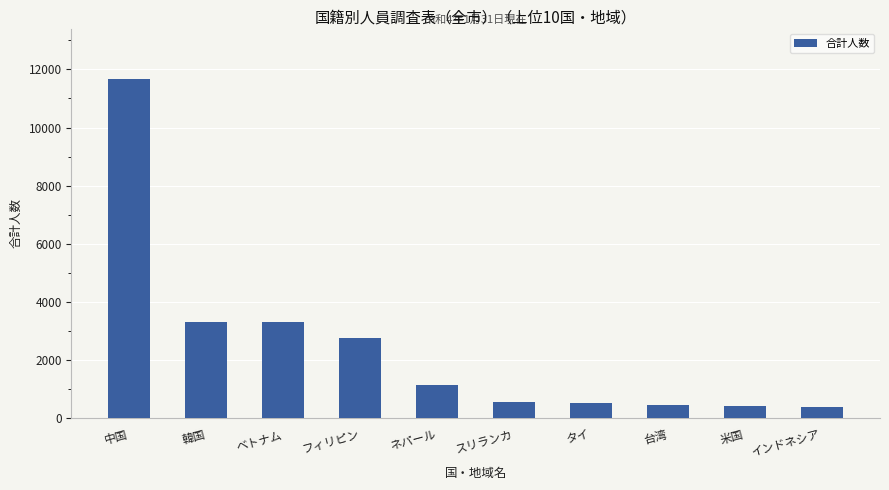

What is the sum of the values at タイ and スリランカ?

1077